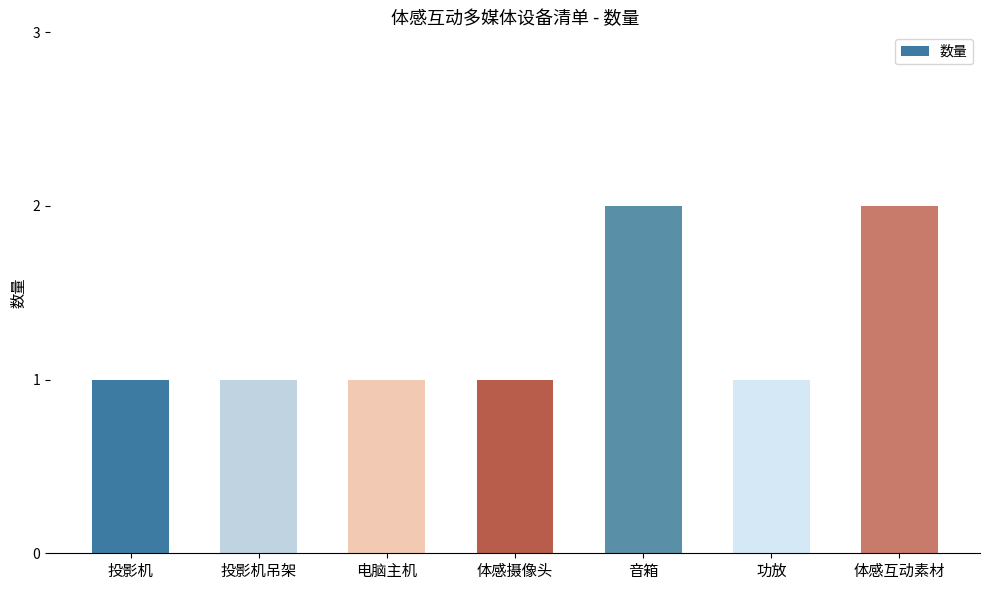

True or false: the data shows 1 at 投影机吊架.

True